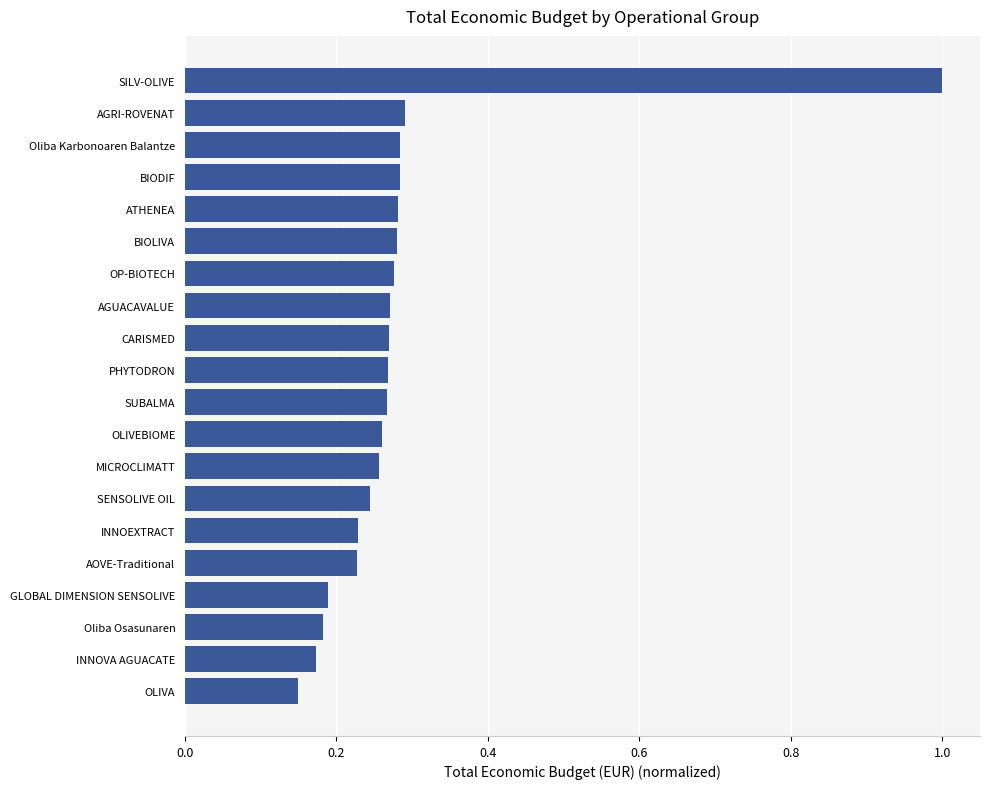

At which category does the chart reach its peak across all series?

SILV-OLIVE